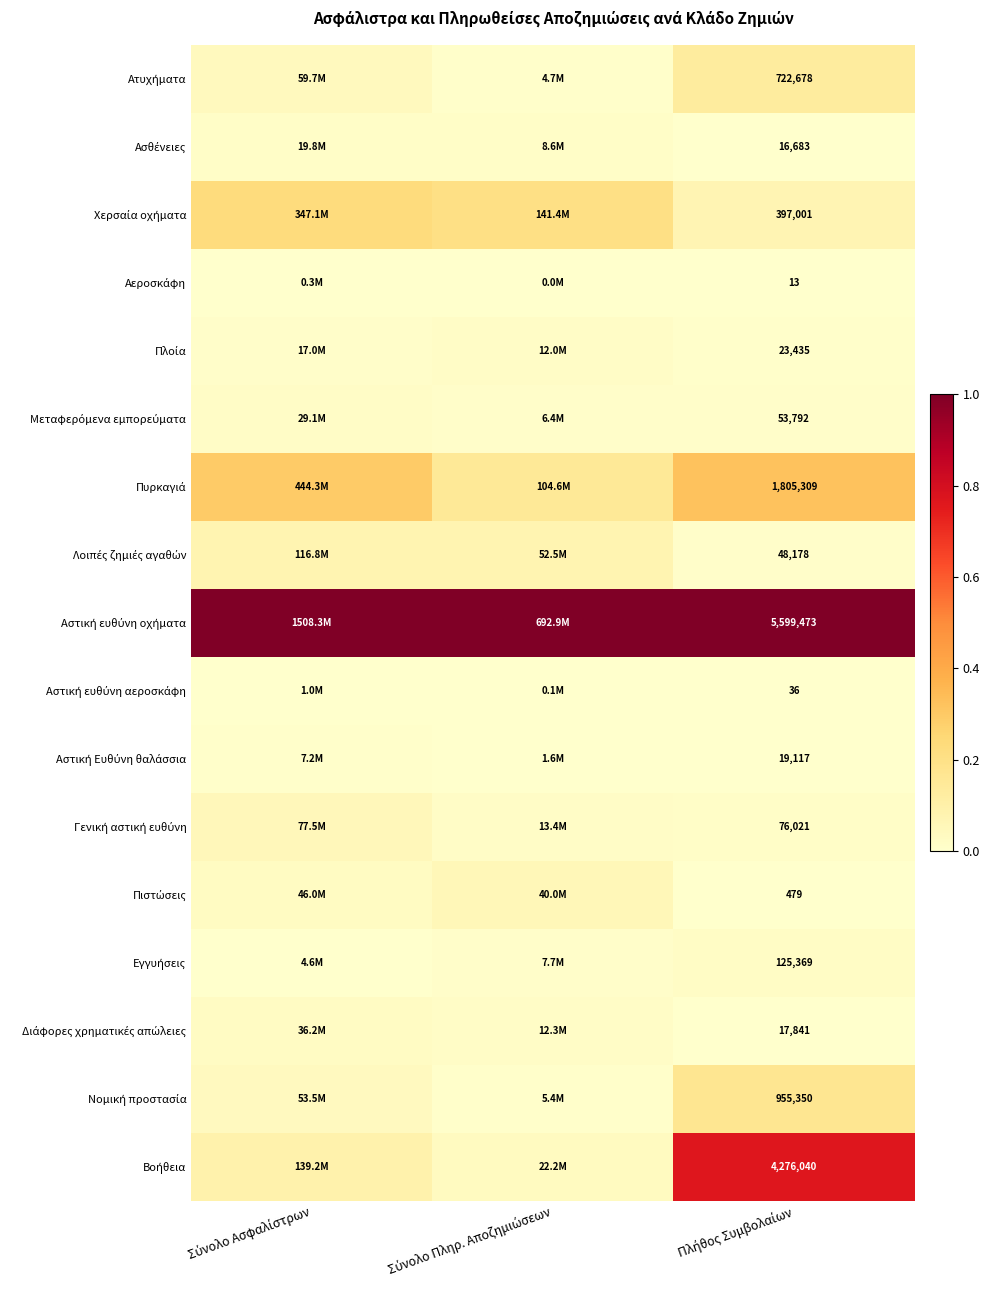

The Γενική αστική ευθύνη series shows 0.0 at Πλήθος Συμβολαίων. True or false?

True